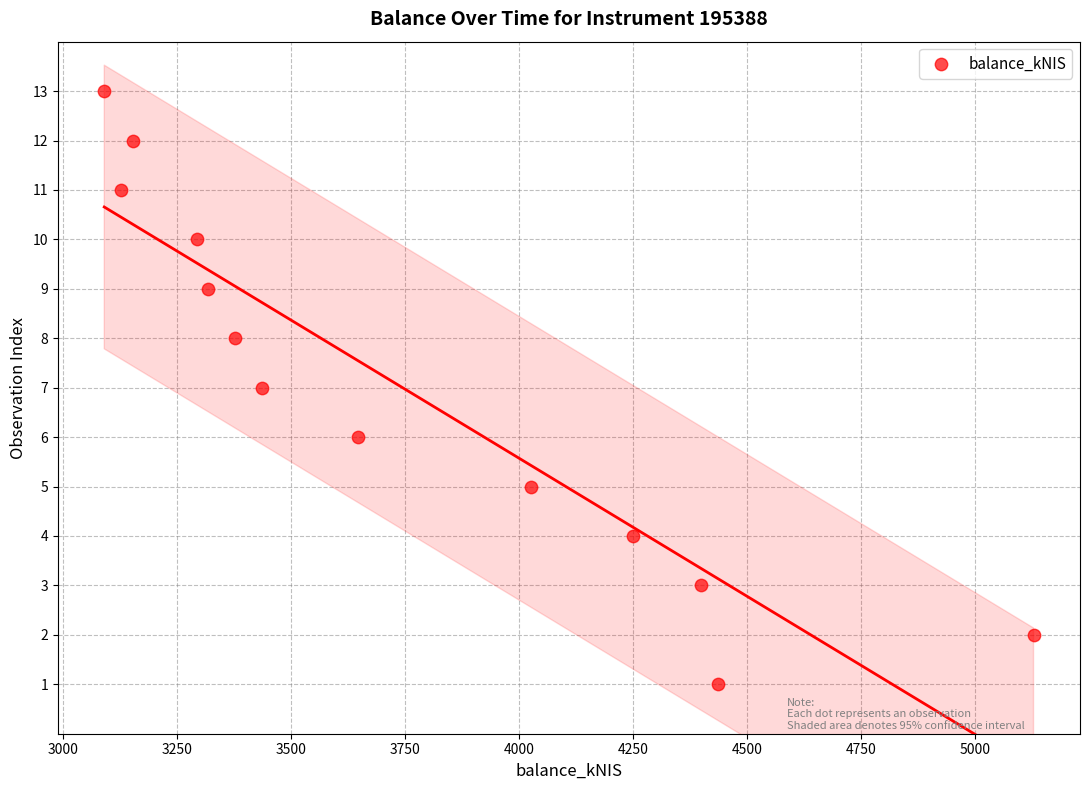

What is the range of Y values (max minus min)?

12